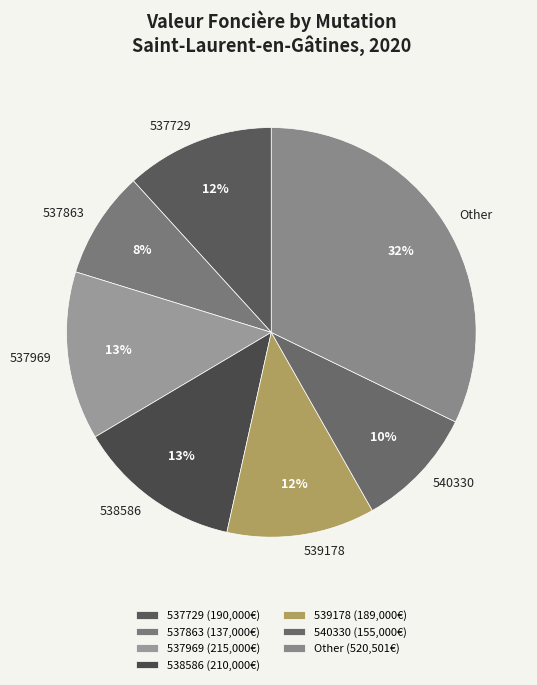

The Other slice represents 32% of the pie. True or false?

True